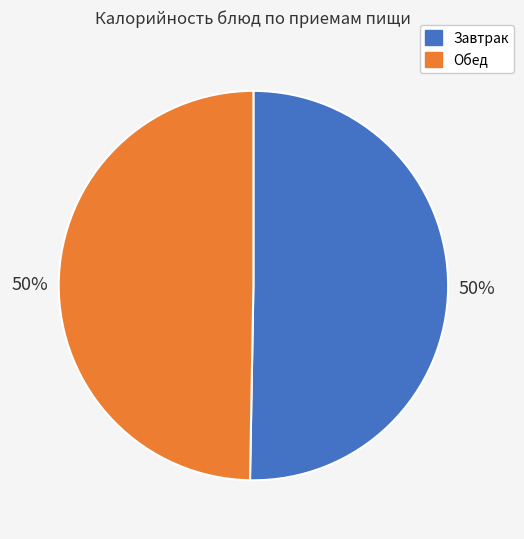

To the nearest percent, what is the average slice percentage?

50%